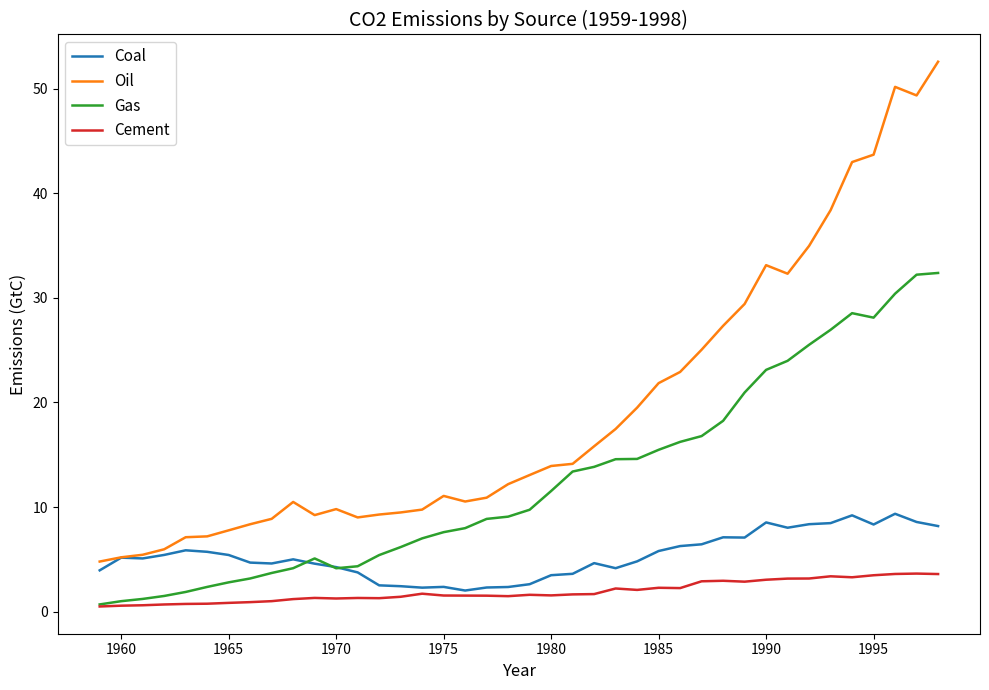

List the series in order of their peak value, highest first.

Oil, Gas, Coal, Cement